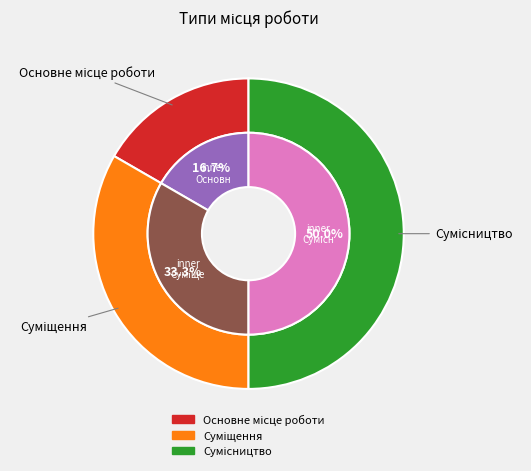

True or false: Сумісництво accounts for 62% of the total.

False